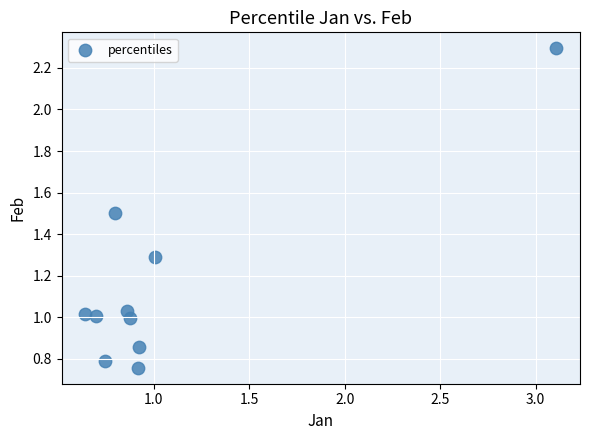

What is the range of Y values (max minus min)?

1.5